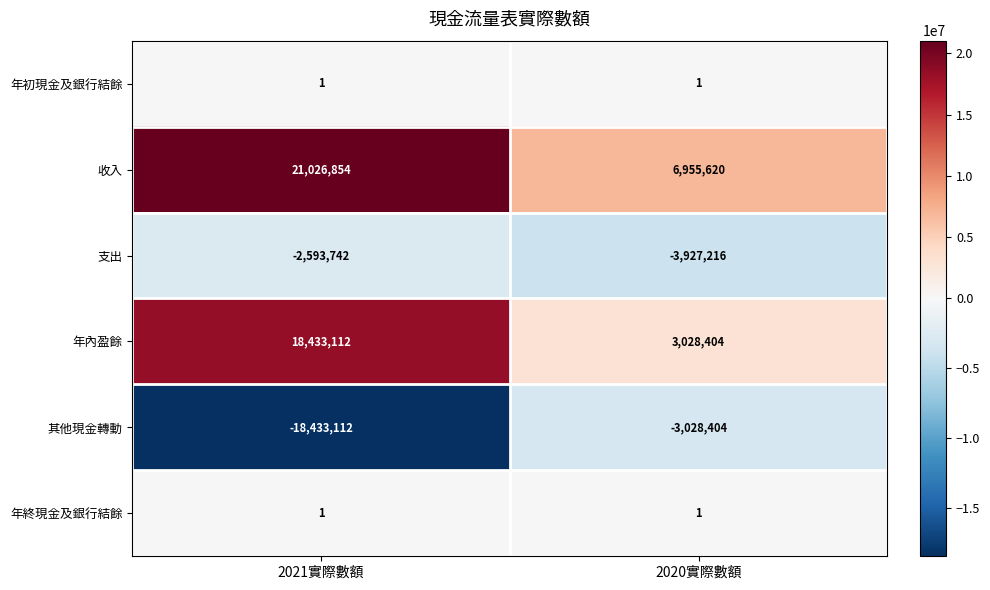

The value of 年內盈餘 at 2020實際數額 is 3028404. True or false?

True